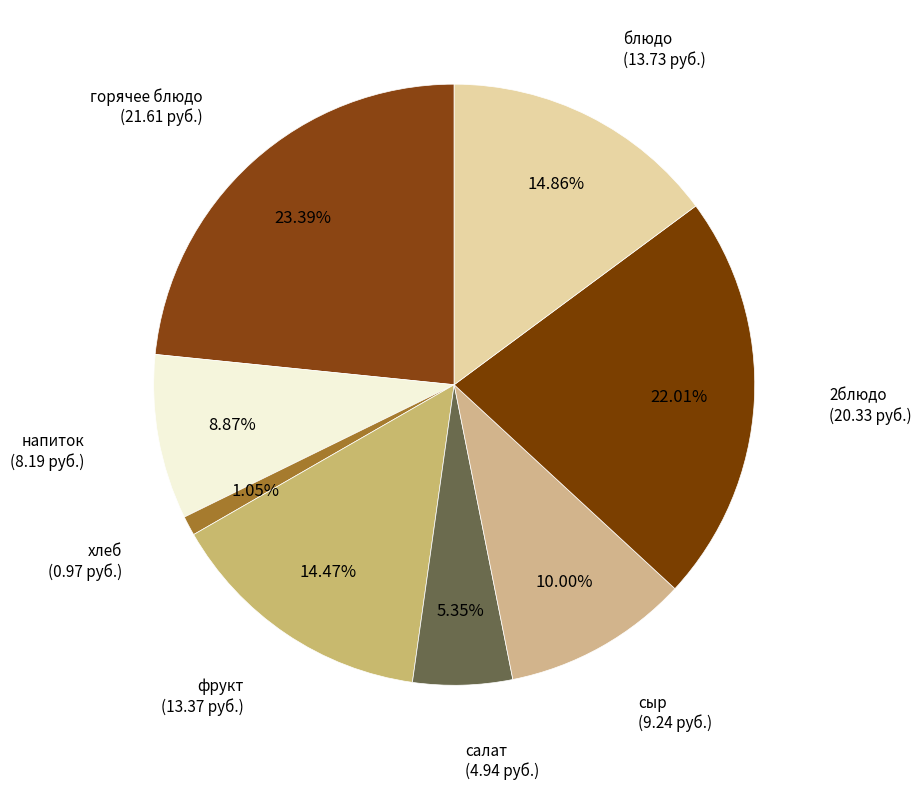

Does сыр represent more than half of the total?

No